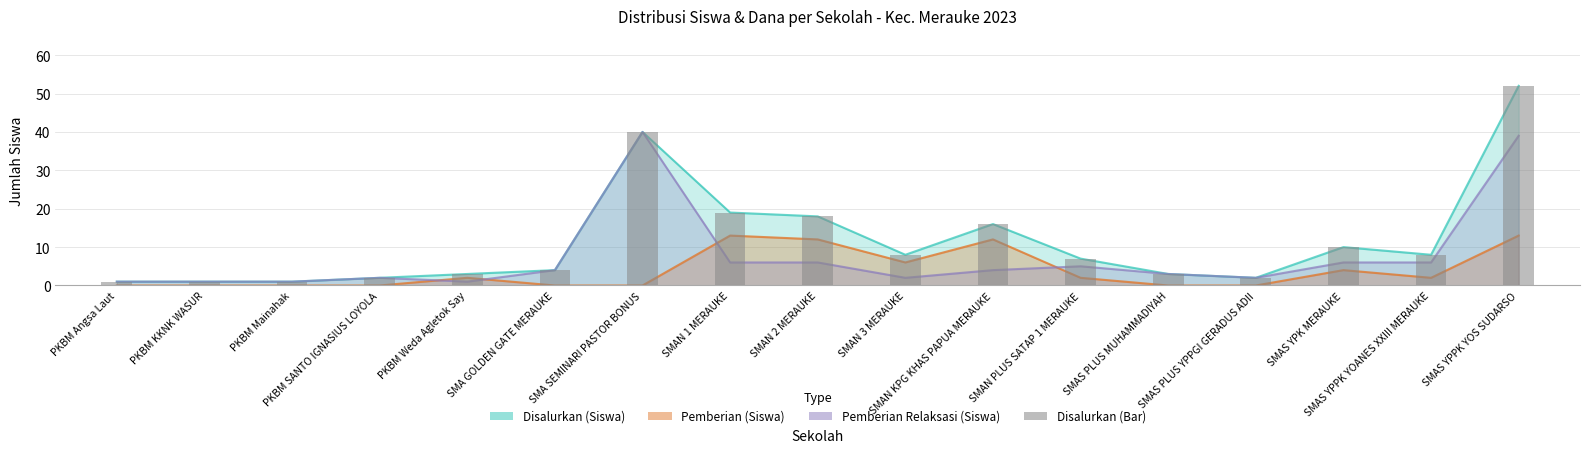

How many data points does each series have?

17